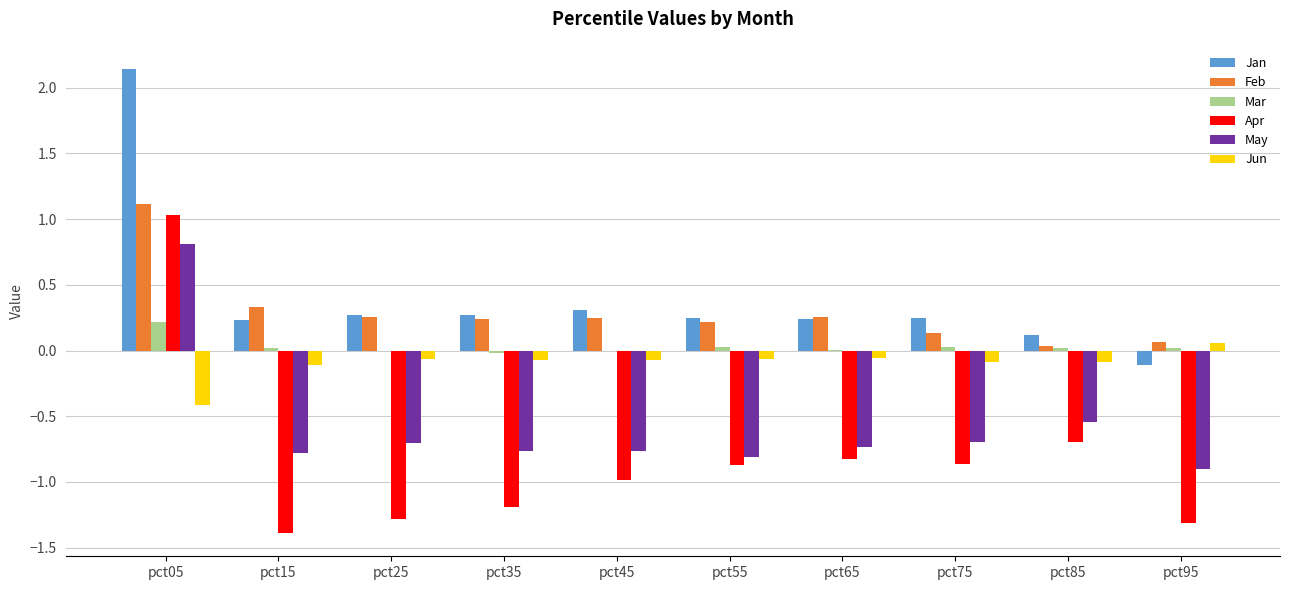

What is the total value across all series at pct05?

4.9